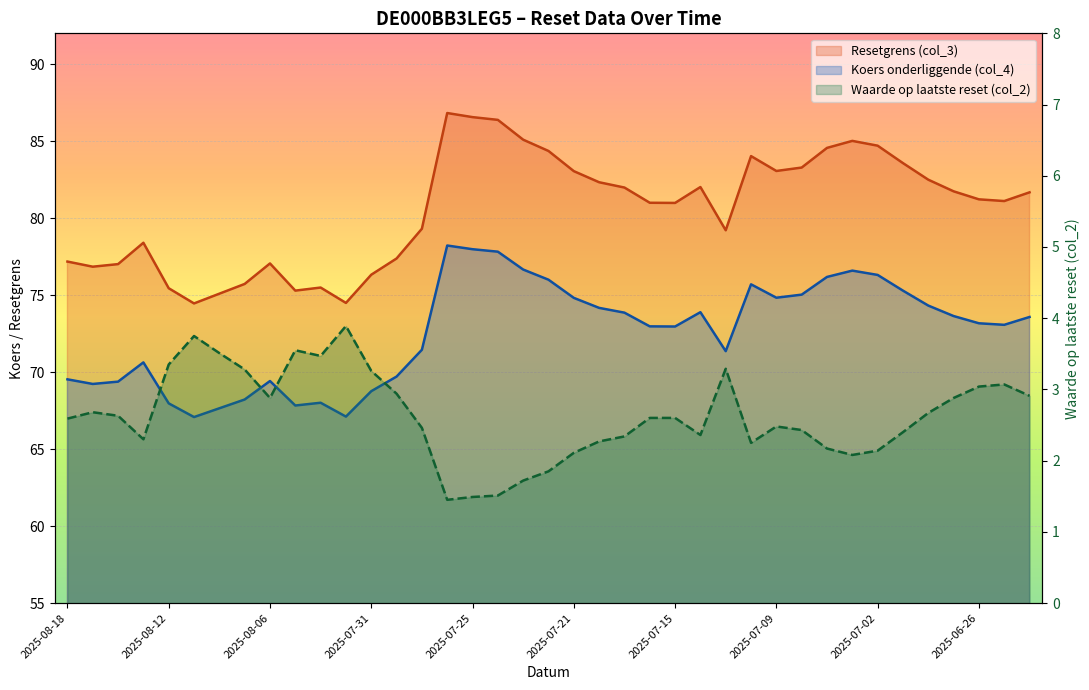

How many interior local peaks does the Koers onderliggende (col_4) series have?

7